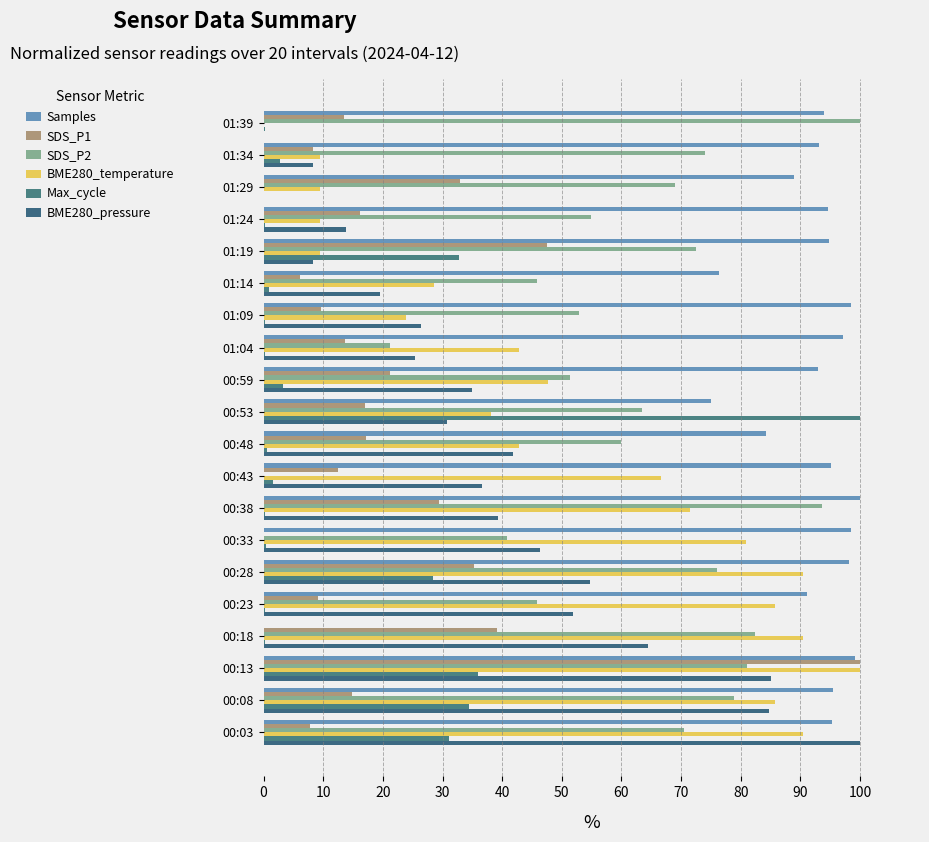

List the series in order of their peak value, lowest first.

Samples, SDS_P1, SDS_P2, BME280_temperature, Max_cycle, BME280_pressure